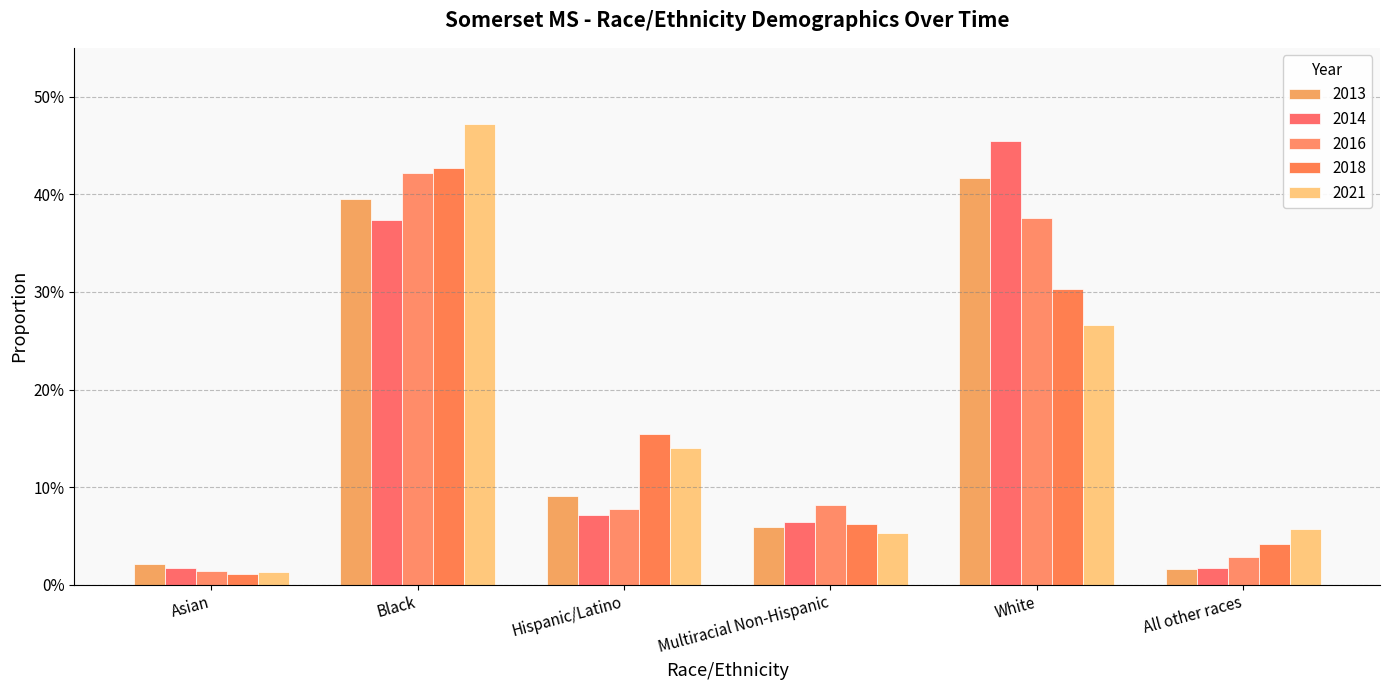

Read the 2013 value at Black.

0.4